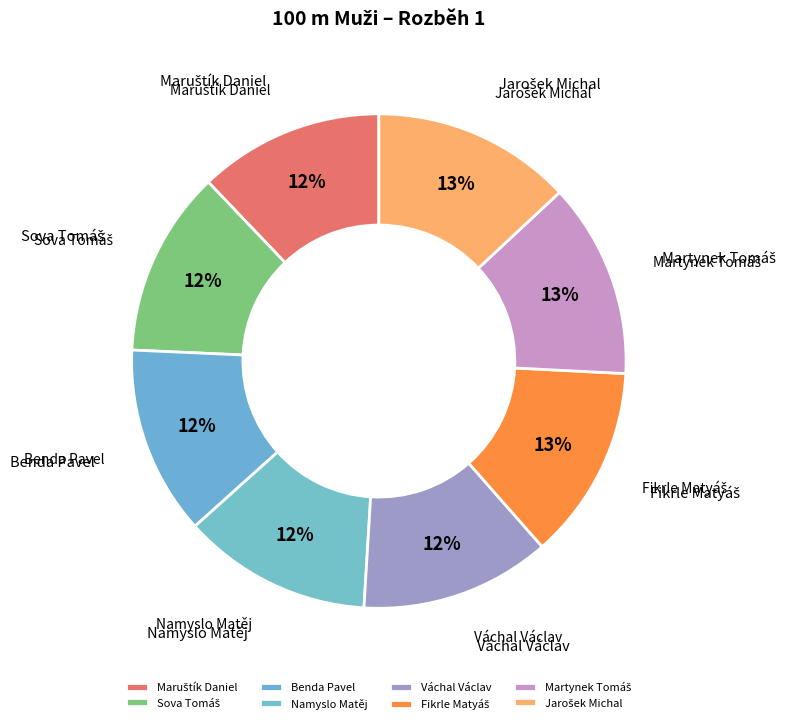

True or false: Benda Pavel accounts for 25% of the total.

False